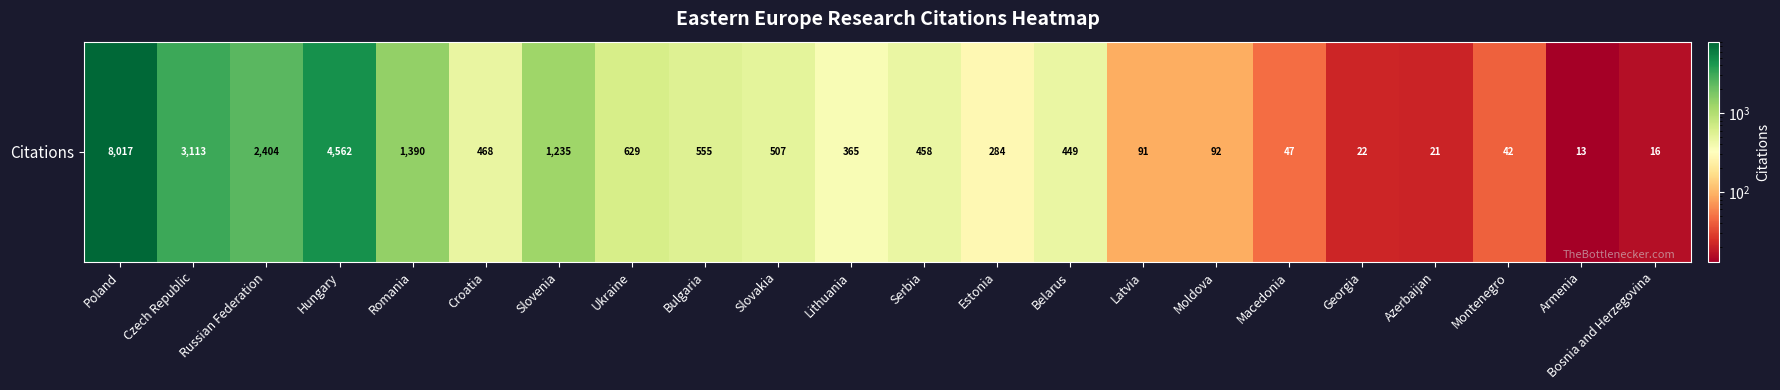

Which category has the lowest value across all series?

Armenia